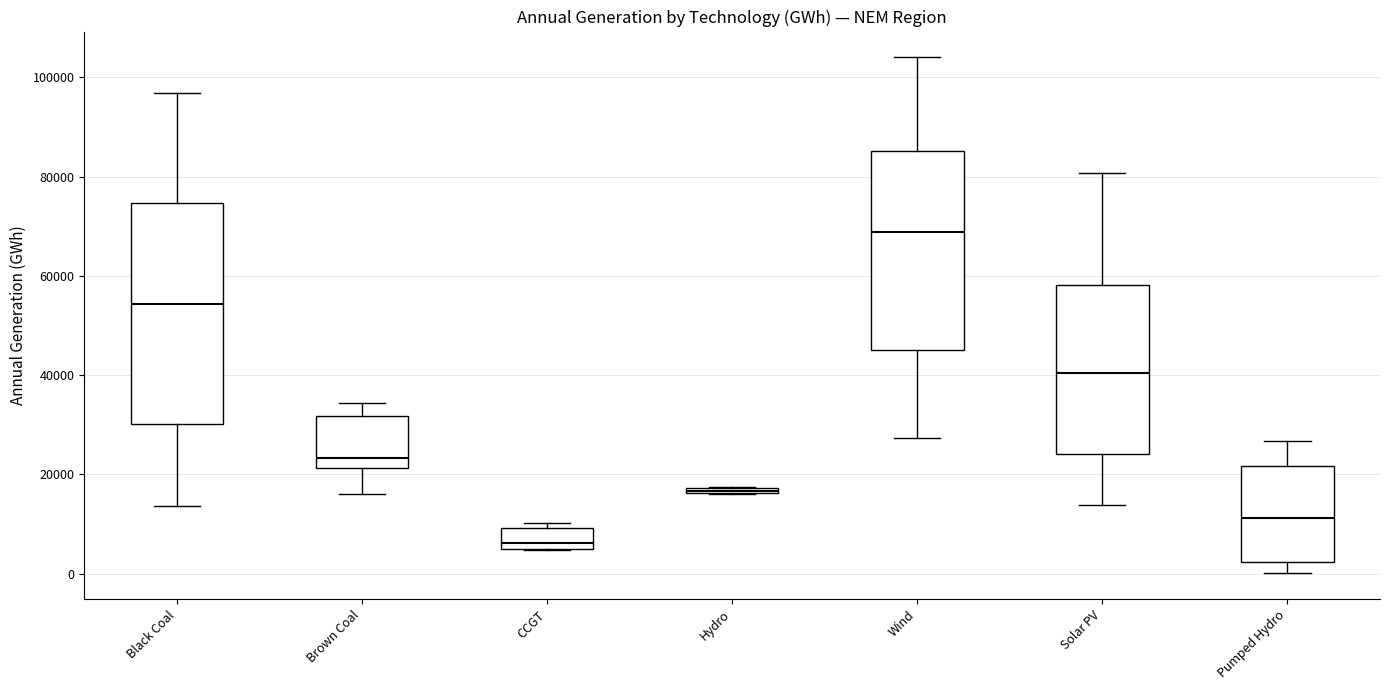

Where does the upper whisker of the box for Black Coal end on the y-axis? The values are not printed on the chart, so give them approximately, as read against the axis.

96000